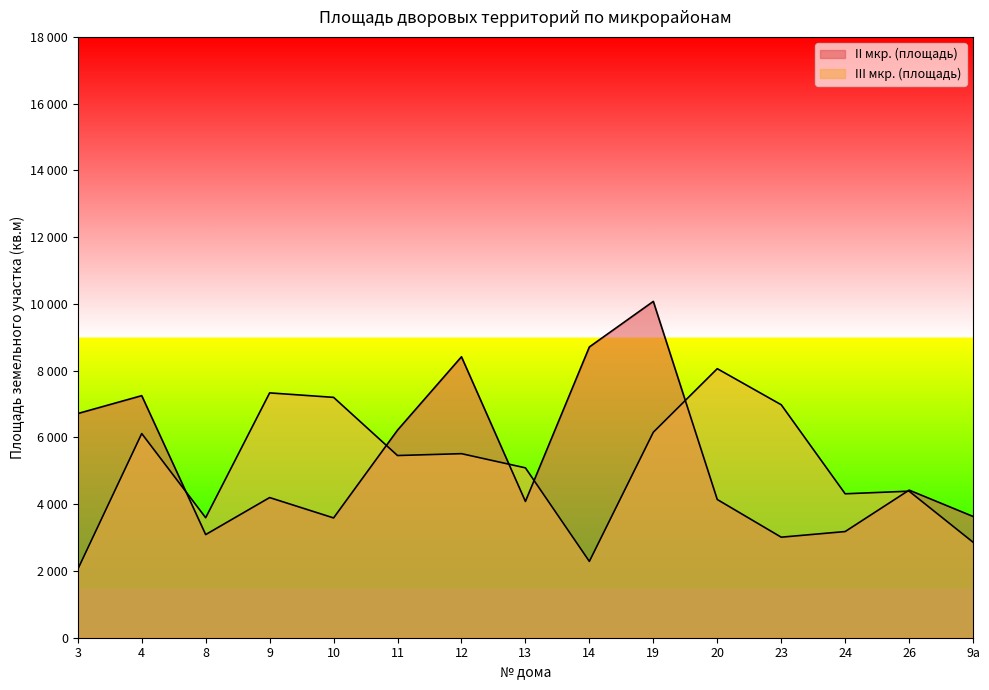

At how many categories does at least one series exceed 8226?

3